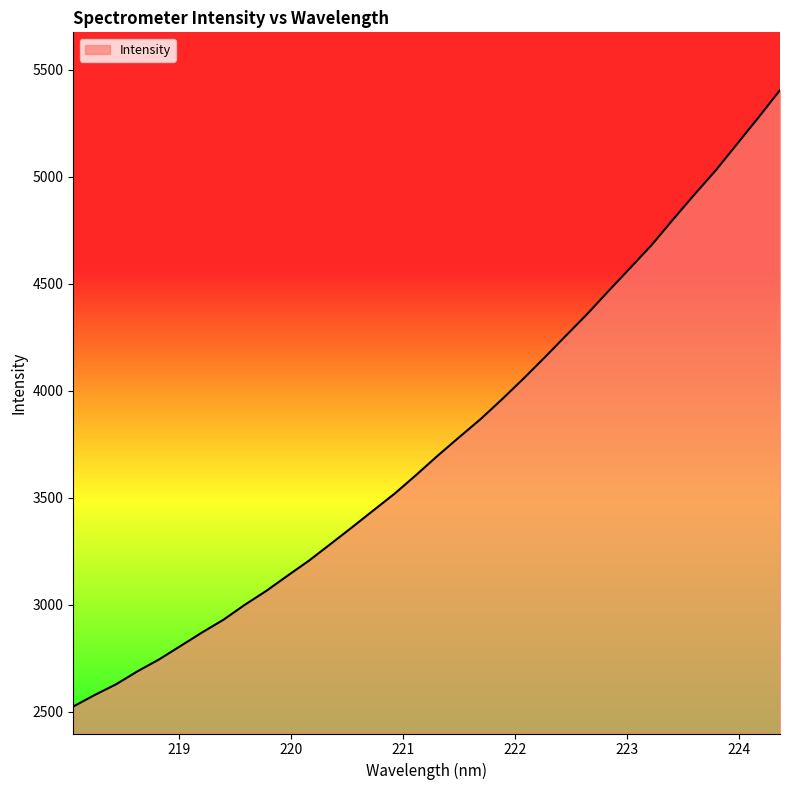

Reading left to right, transcribe all the data shown in this chart.

2523.3	2577.3	2627.4	2688.1	2743.4	2805.9	2869.0	2928.6	2998.6	3063.4	3135.0	3205.3	3282.6	3360.4	3439.7	3518.6	3605.5	3695.1	3781.1	3865.7	3958.2	4054.6	4154.5	4256.9	4358.7	4466.7	4572.8	4679.9	4799.3	4915.9	5029.2	5153.0	5276.8	5403.6